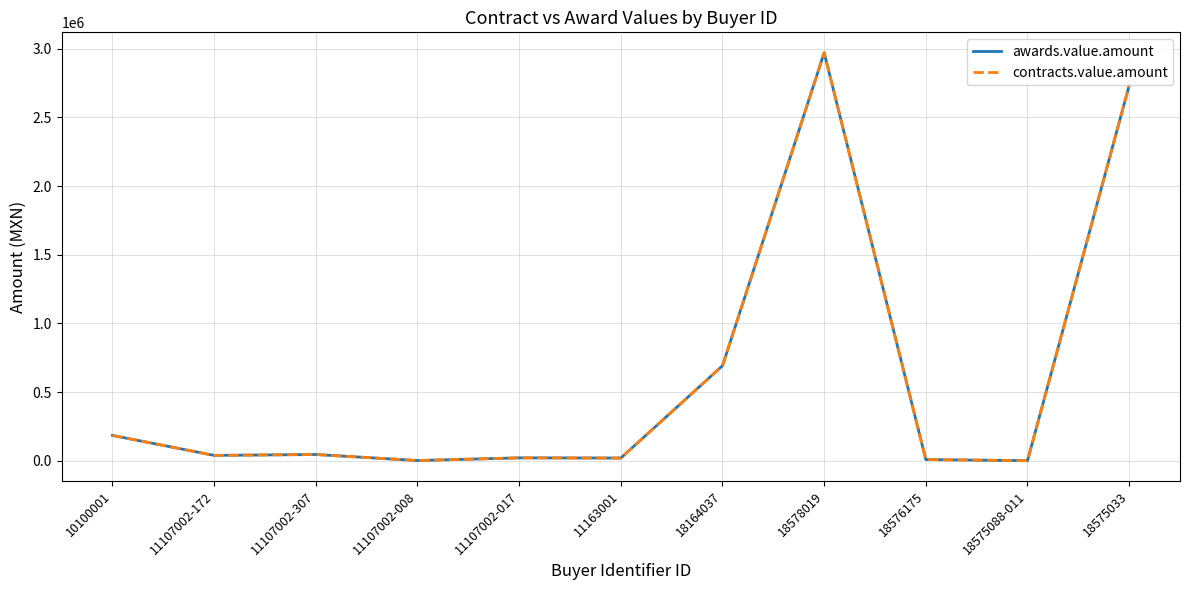

True or false: awards.value.amount has more than 0 interior local peaks.

True